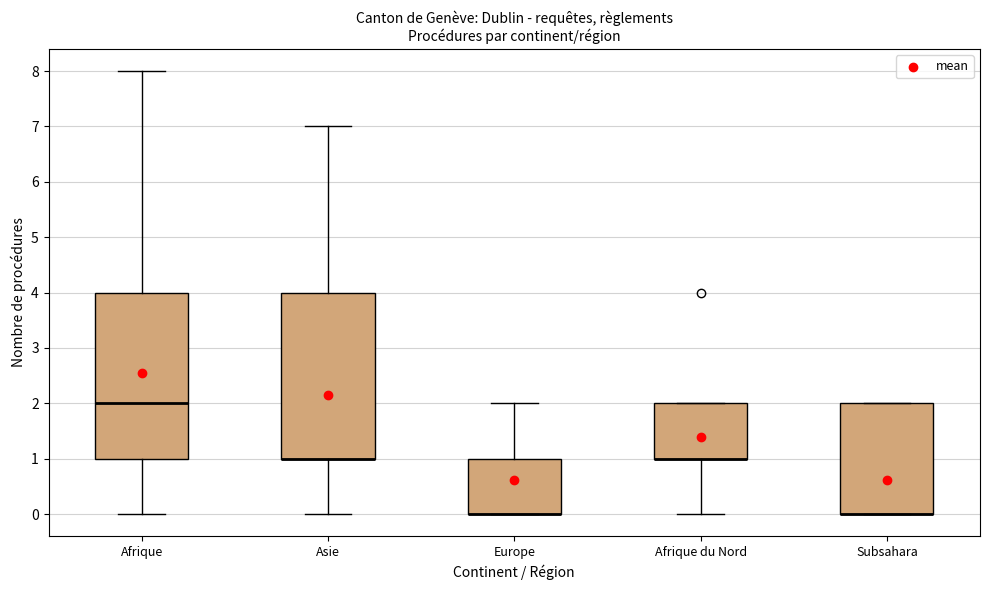

Reading left to right, read every box against the y-axis: the position of its median line, the range the box covers, and the ends of its whiskers. The values are not printed on the chart, so give them approximately, as read against the axis.

Afrique: median 2, box 1 to 4, whiskers 0 to 8
Asie: median 1 (drawn on the box's lower edge), box 1 to 4, whiskers 0 to 7
Europe: median 0 (drawn on the box's lower edge), box 0 to 1, whiskers 0 to 2
Afrique du Nord: median 1 (drawn on the box's lower edge), box 1 to 2, whiskers 0 to 2
Subsahara: median 0 (drawn on the box's lower edge), box 0 to 2, whiskers 0 to 2